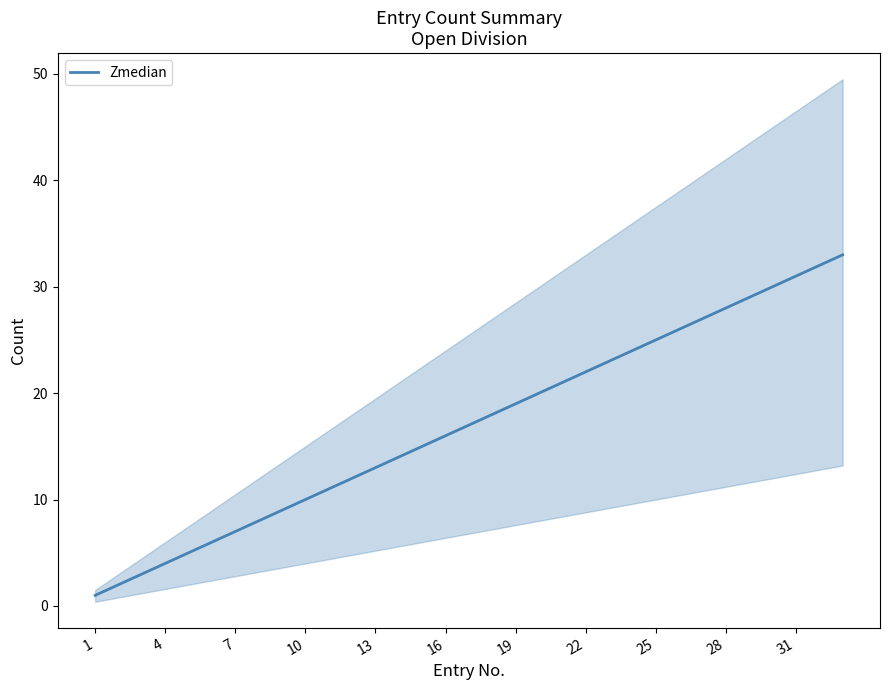

Which has a higher value, 18 or 13?

18